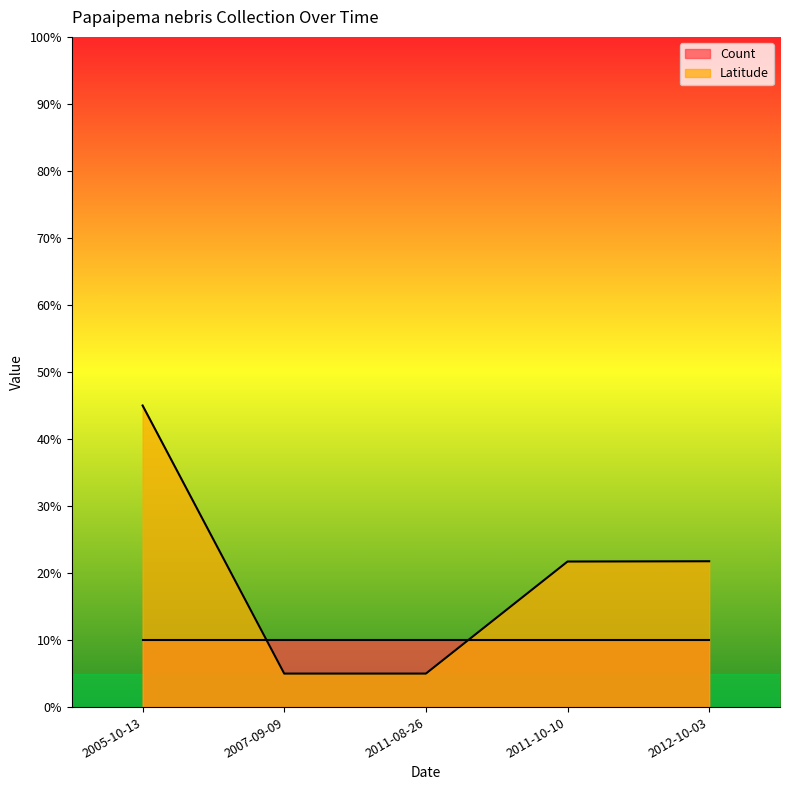

Does the chart display data point markers on the line(s)?

No